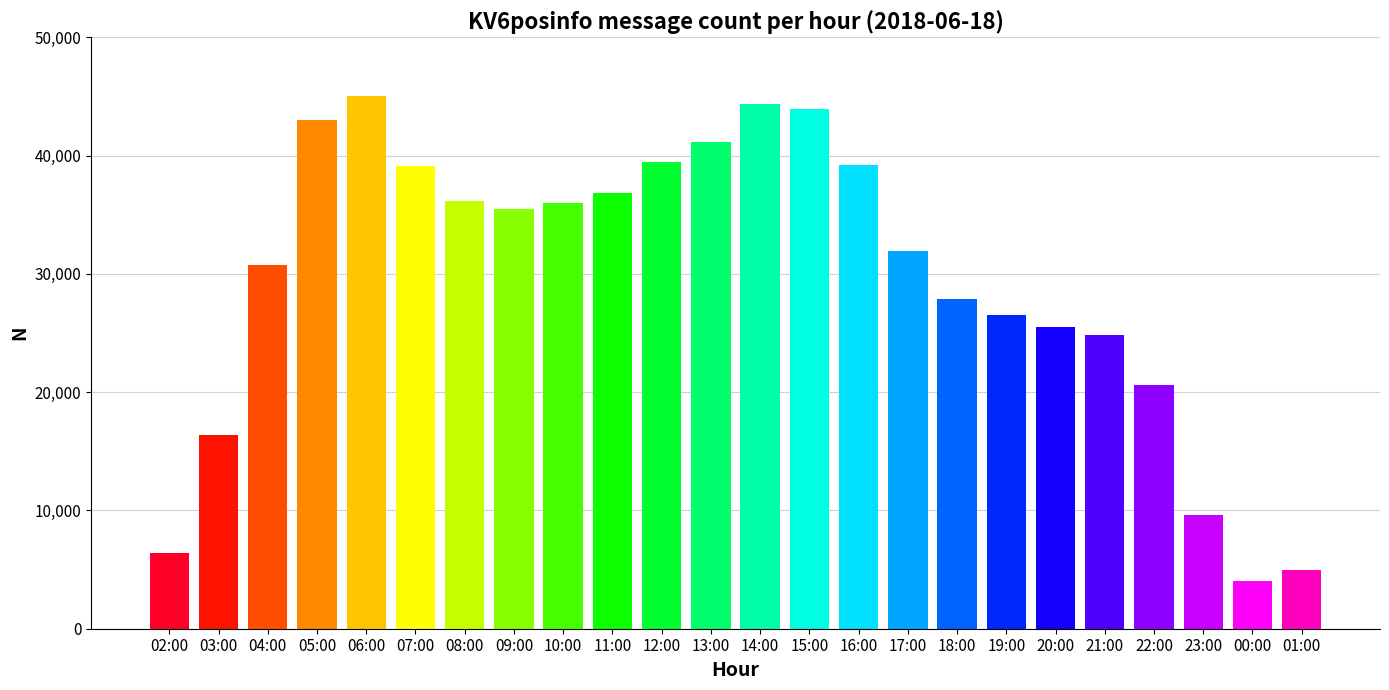

What is the label of the 4th bar from the right?

22:00